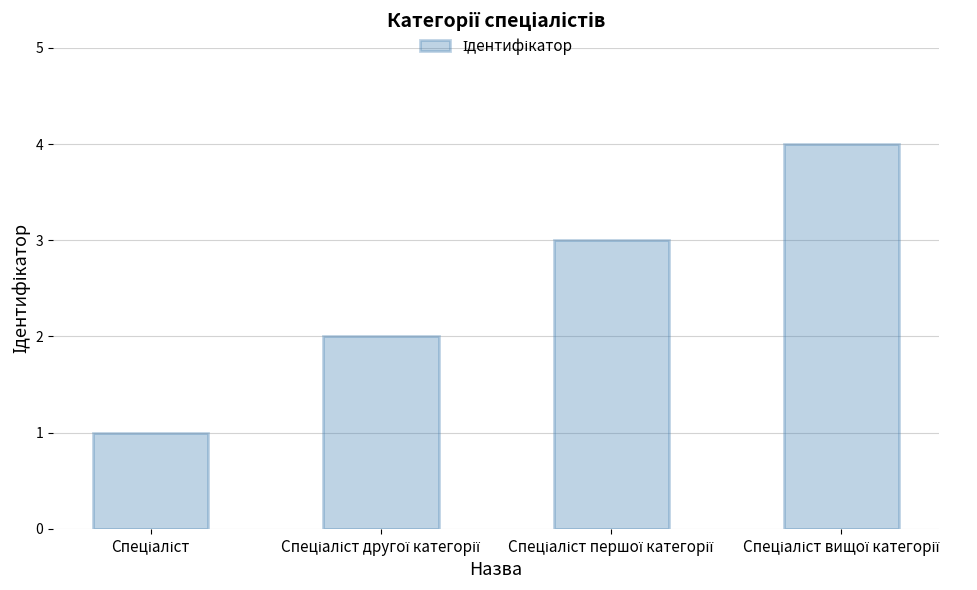

Does the chart contain stacked bars?

No